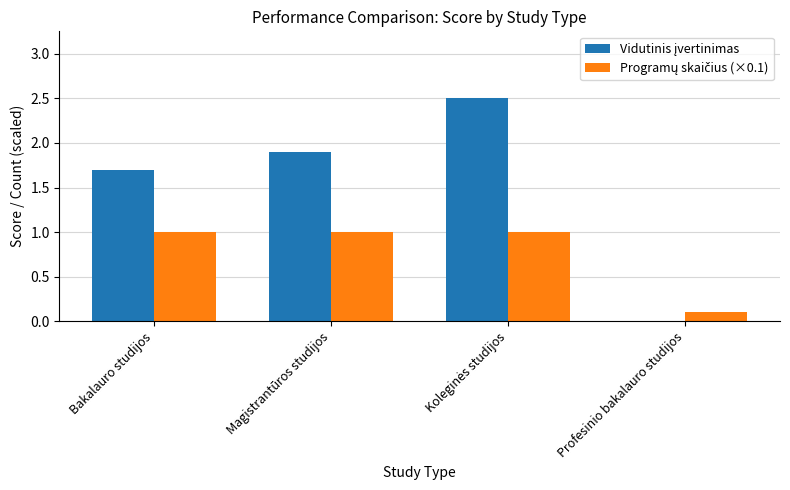

Does the chart contain stacked bars?

No